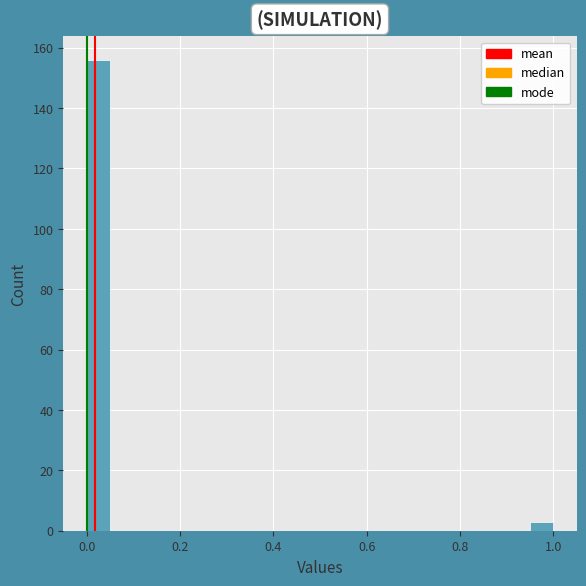

Around what value on the x-axis is the tallest bar? Give the approximate position of its centre, as read against the axis.

0.02